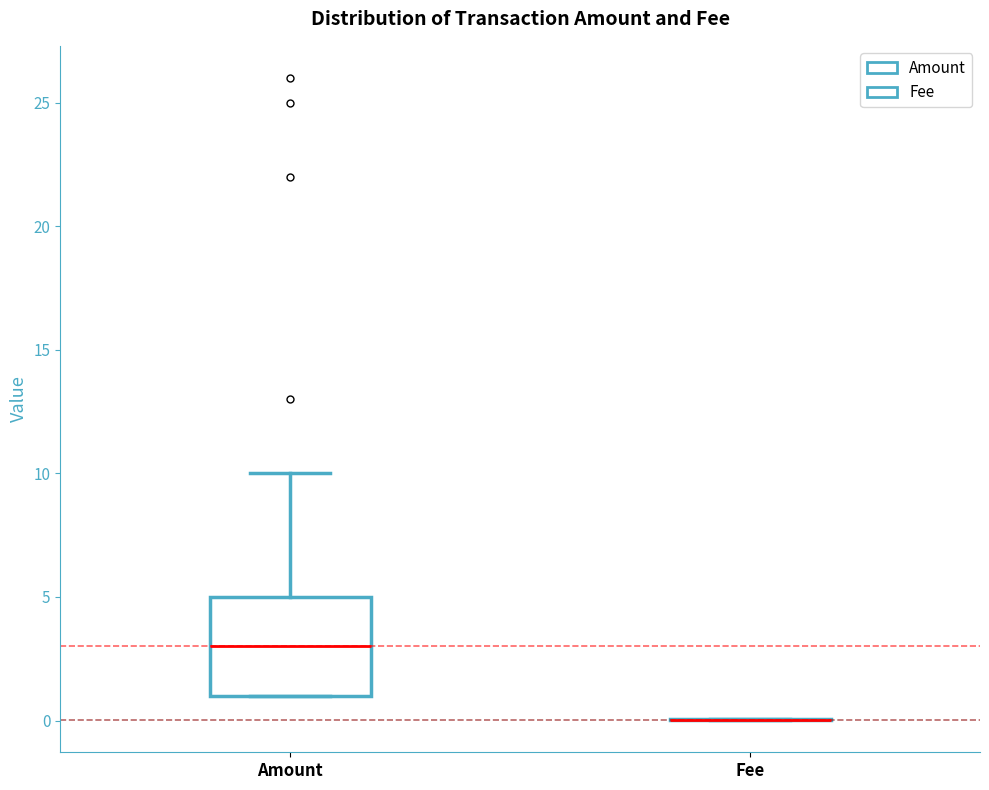

Reading left to right, transcribe this box plot: for each box, give where its median line is, the range the box spans, and where its two whiskers end, as read against the y-axis. The values are not printed on the chart, so give them approximately, as read against the axis.

Amount: median 3, box 1 to 5, whiskers 1 to 10
Fee: box collapsed to a line at 0, whiskers 0 to 0